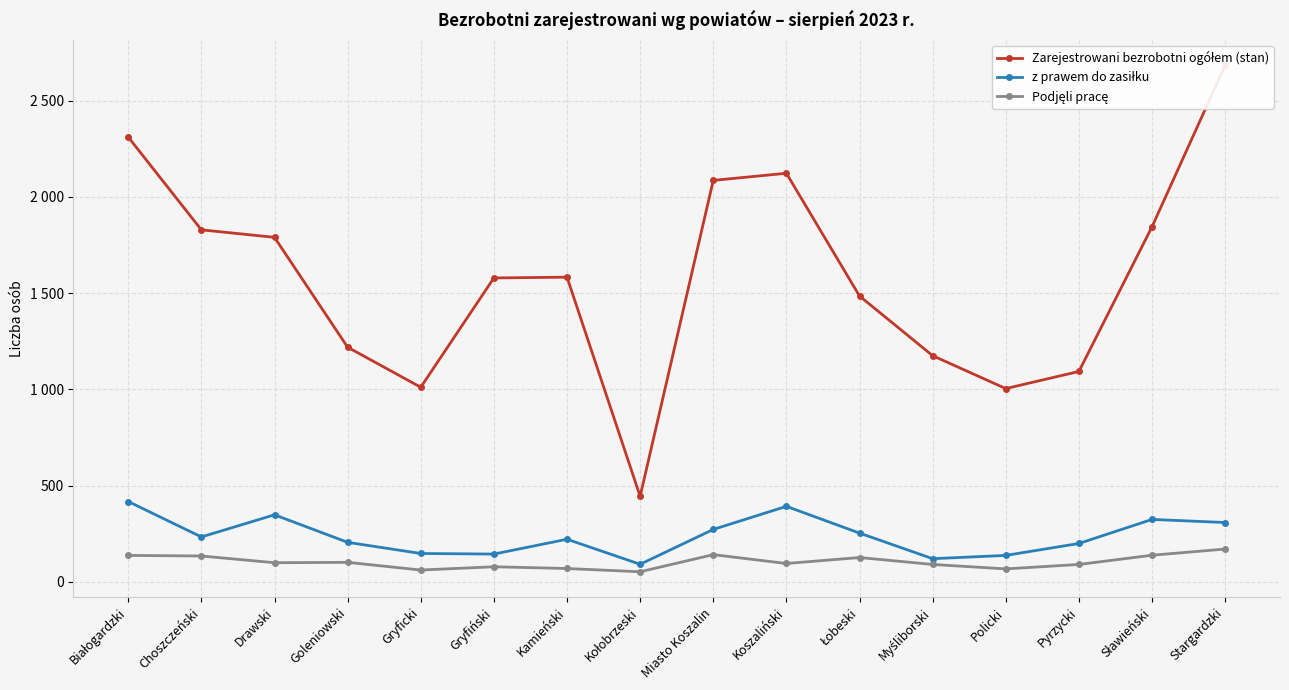

What is the difference between the maximum and minimum values in the z prawem do zasiłku series?

326